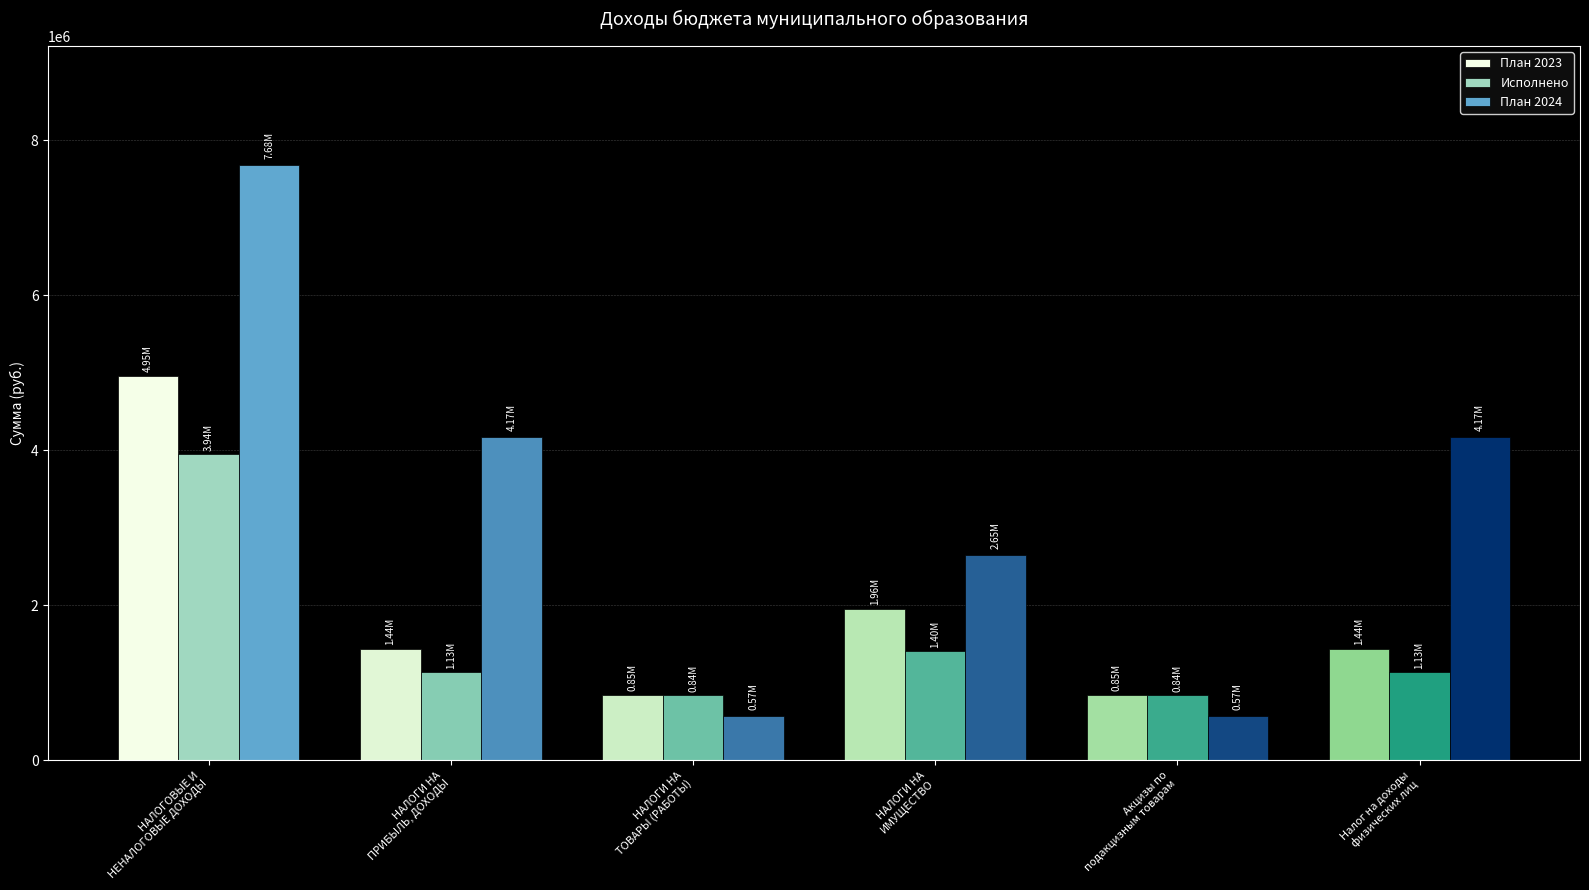

Are the bars horizontal?

No